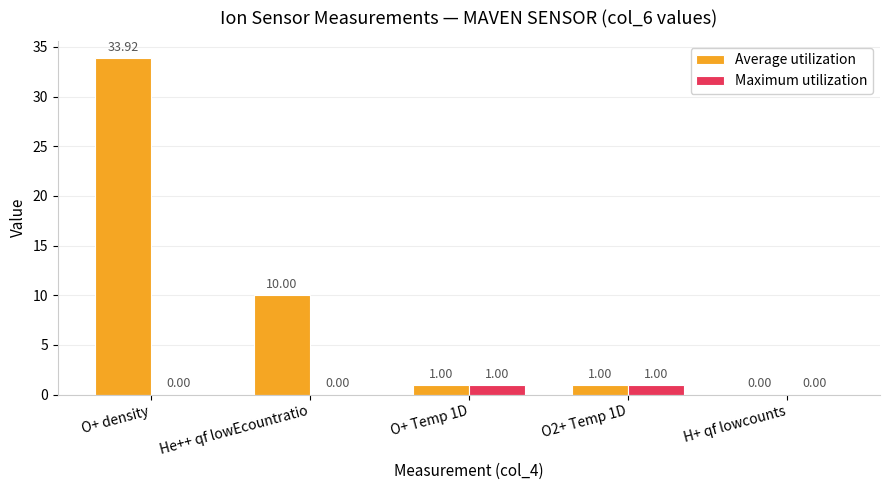

What is the total value across all series at O+ density?

33.9